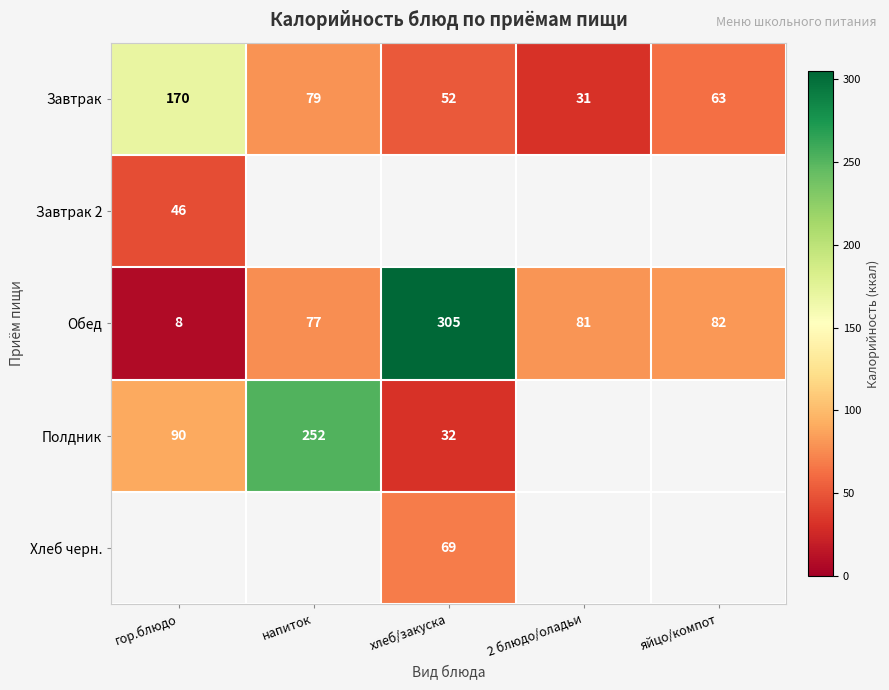

Between хлеб/закуска and 2 блюдо/оладьи, which is larger?

хлеб/закуска